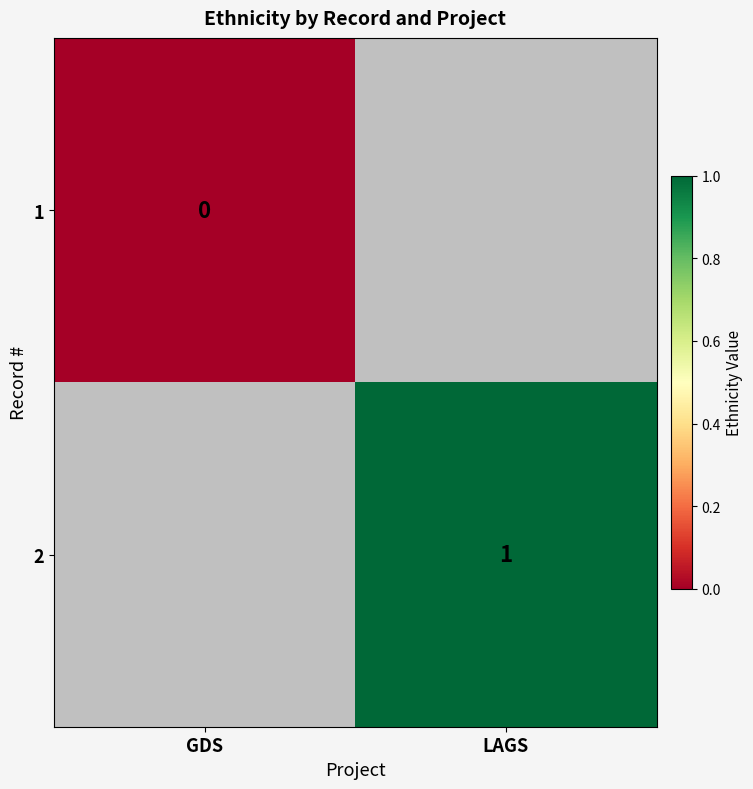

At which category does the chart reach its peak across all series?

LAGS